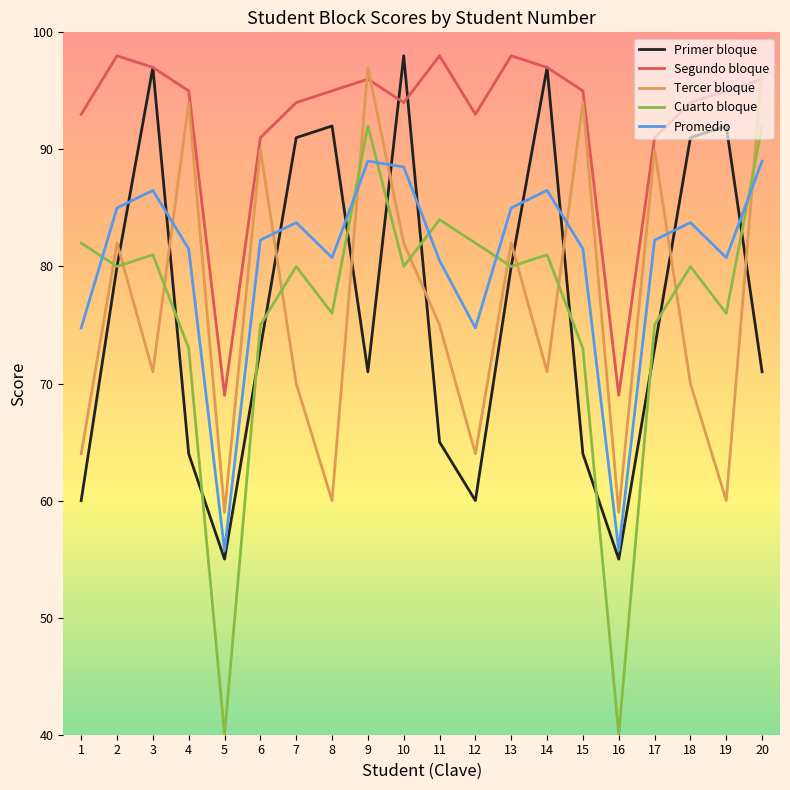

Is the value of Primer bloque at 7 greater than the value of Promedio at 18?

Yes